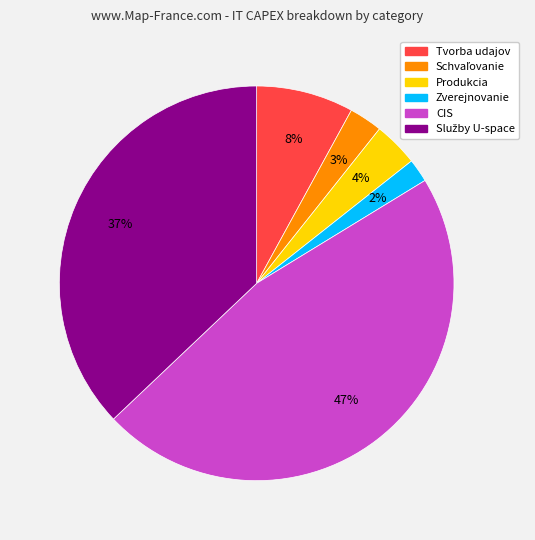

To the nearest percent, what portion does Tvorba udajov represent?

8%